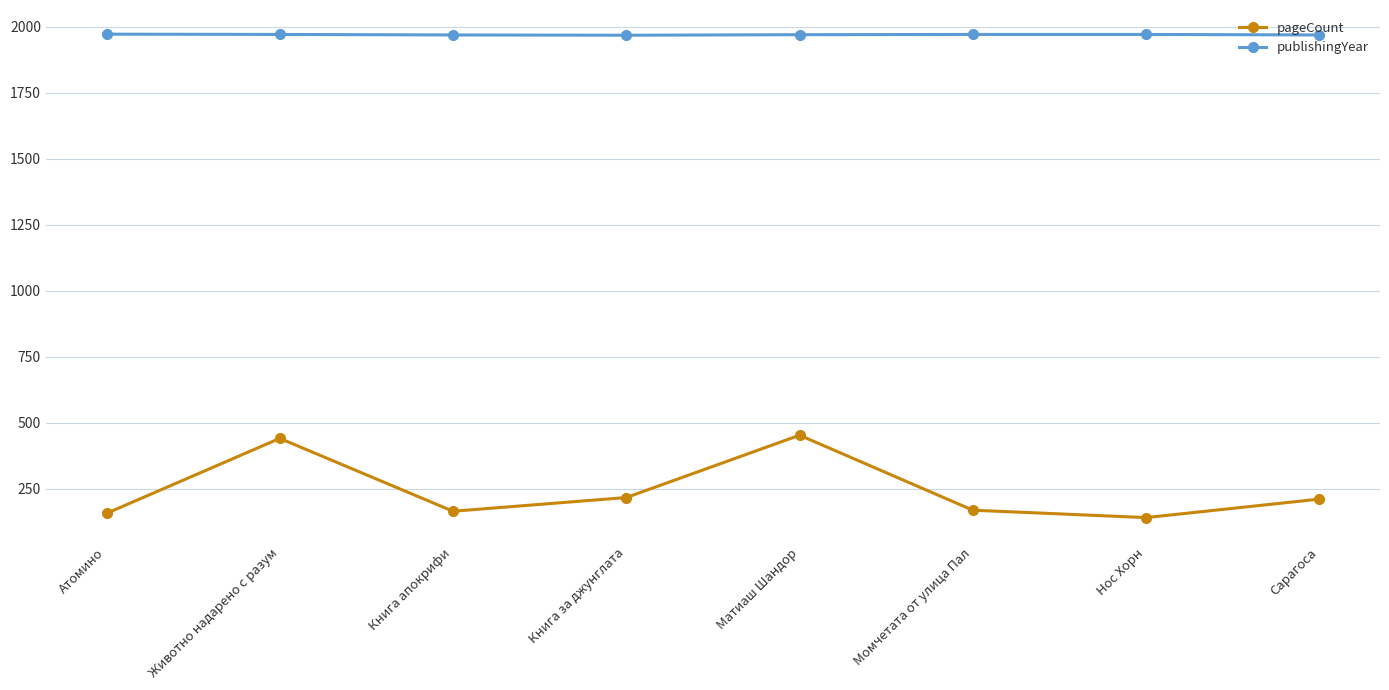

How many lines are shown in the chart?

2